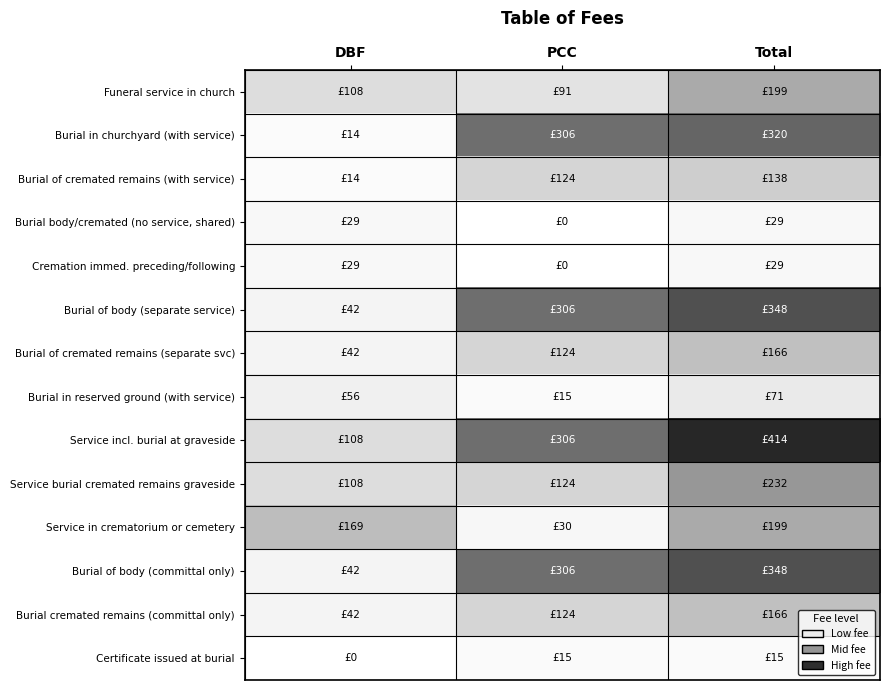

Reading right to left, transcribe all the data shown in this chart.

Funeral service in church: Total=199	PCC=91	DBF=108
Burial in churchyard (with service): Total=320	PCC=306	DBF=14
Burial of cremated remains (with service): Total=138	PCC=124	DBF=14
Burial body/cremated (no service, shared): Total=29	PCC=0	DBF=29
Cremation immed. preceding/following: Total=29	PCC=0	DBF=29
Burial of body (separate service): Total=348	PCC=306	DBF=42
Burial of cremated remains (separate svc): Total=166	PCC=124	DBF=42
Burial in reserved ground (with service): Total=71	PCC=15	DBF=56
Service incl. burial at graveside: Total=414	PCC=306	DBF=108
Service burial cremated remains graveside: Total=232	PCC=124	DBF=108
Service in crematorium or cemetery: Total=199	PCC=30	DBF=169
Burial of body (committal only): Total=348	PCC=306	DBF=42
Burial cremated remains (committal only): Total=166	PCC=124	DBF=42
Certificate issued at burial: Total=15	PCC=15	DBF=0